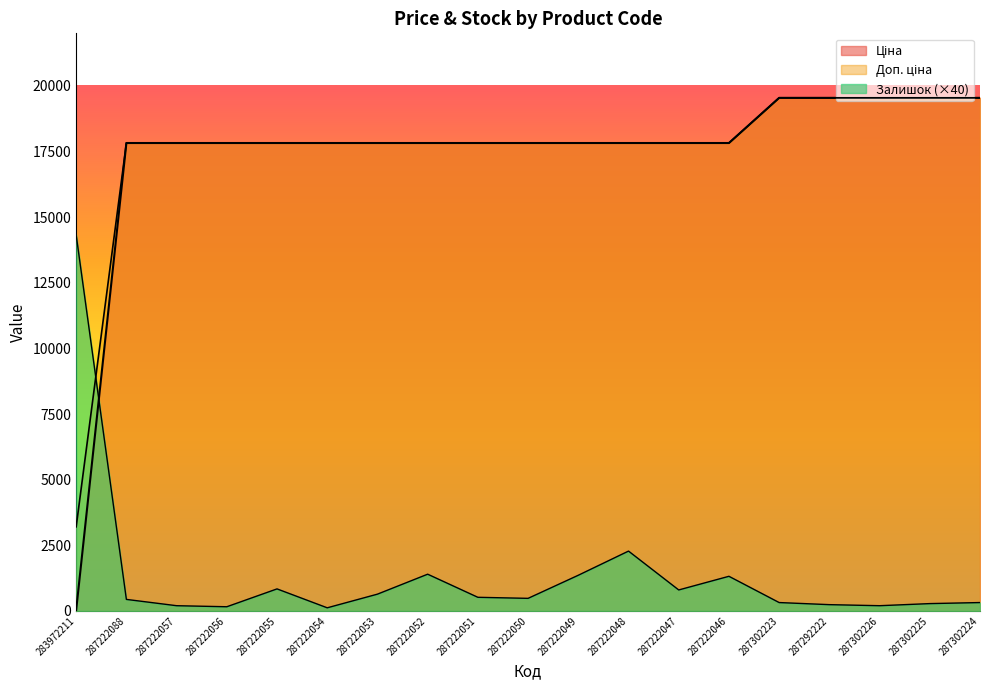

How many values in the Залишок series are below 480?

9